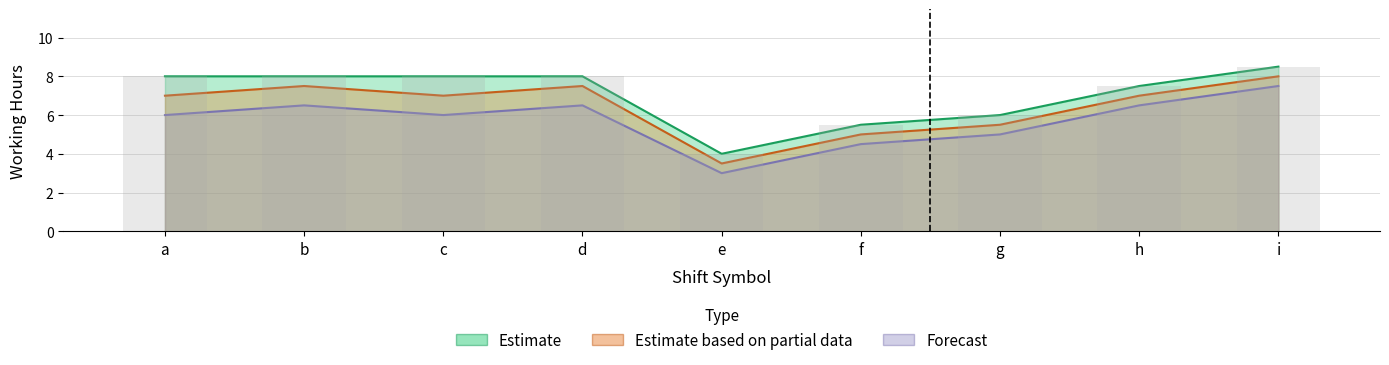

The Estimate series shows 11.9 at i. True or false?

False